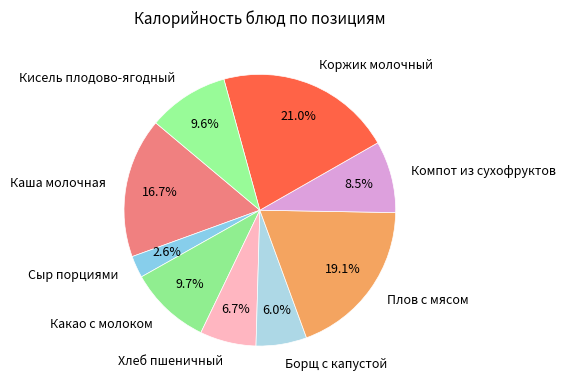

Which category has the biggest portion of the pie?

Коржик молочный